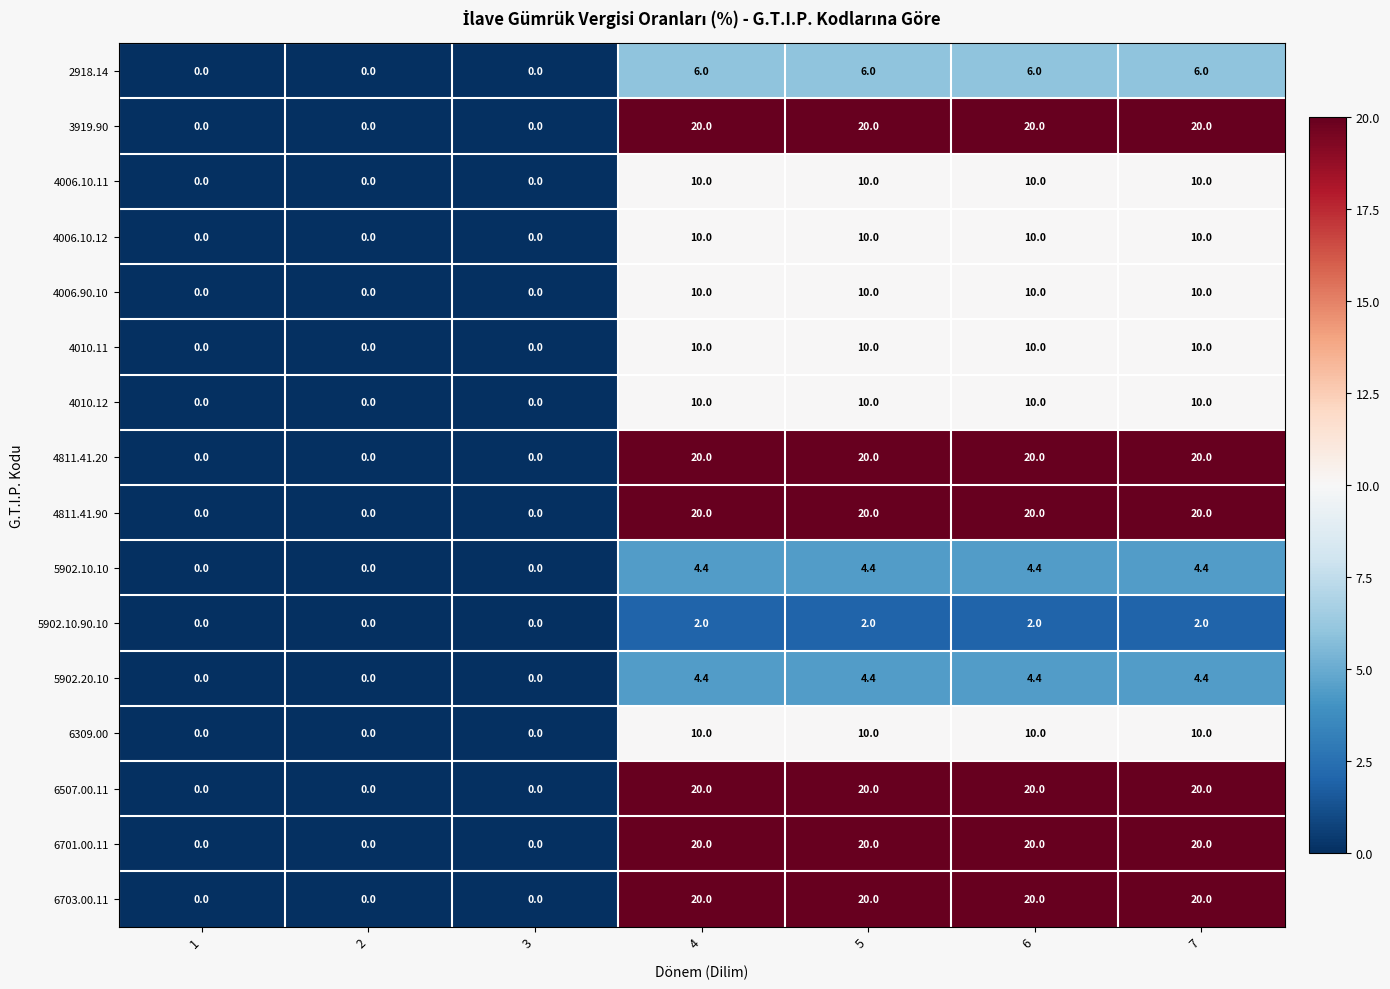

At how many categories does at least one series exceed 17?

4